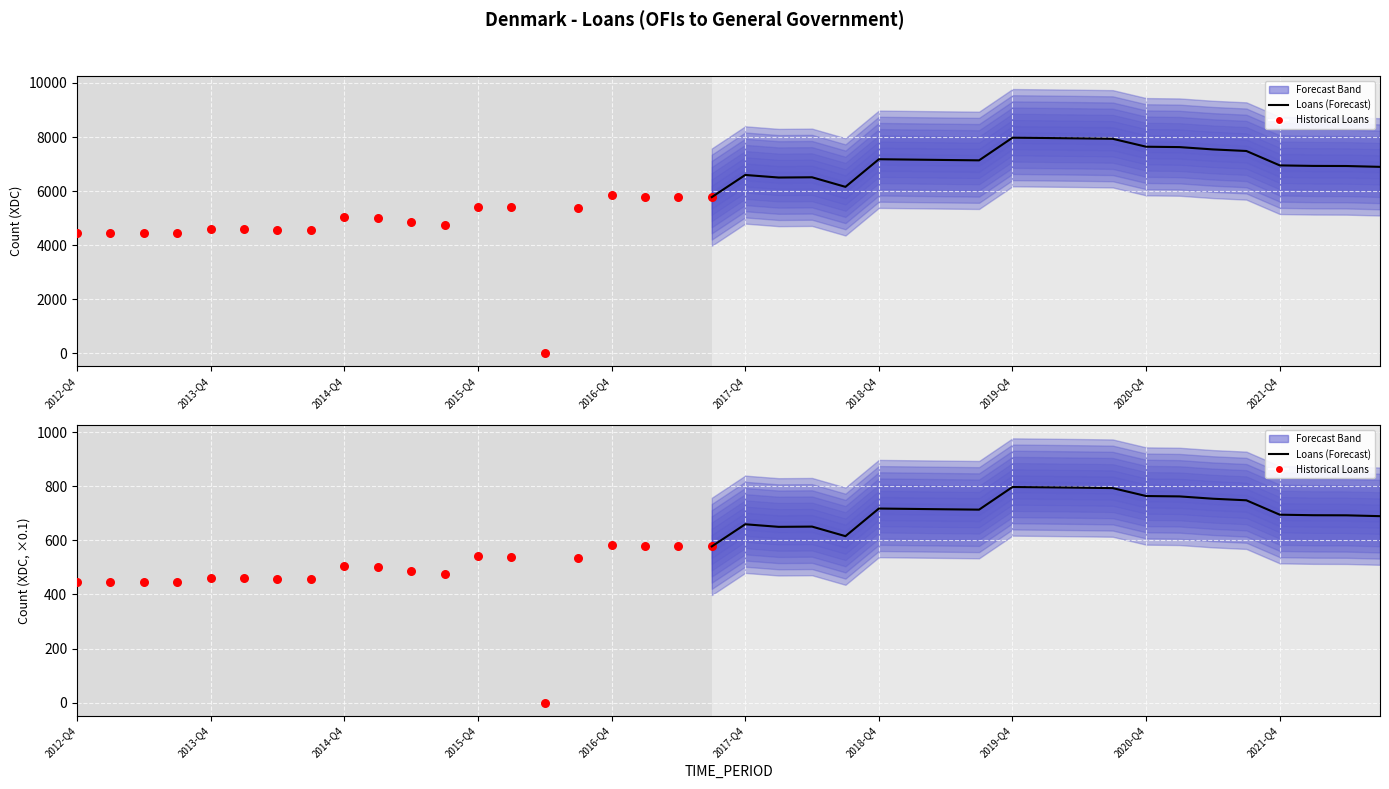

Between 2015-Q2 and 2015-Q4, which is larger?

2015-Q4